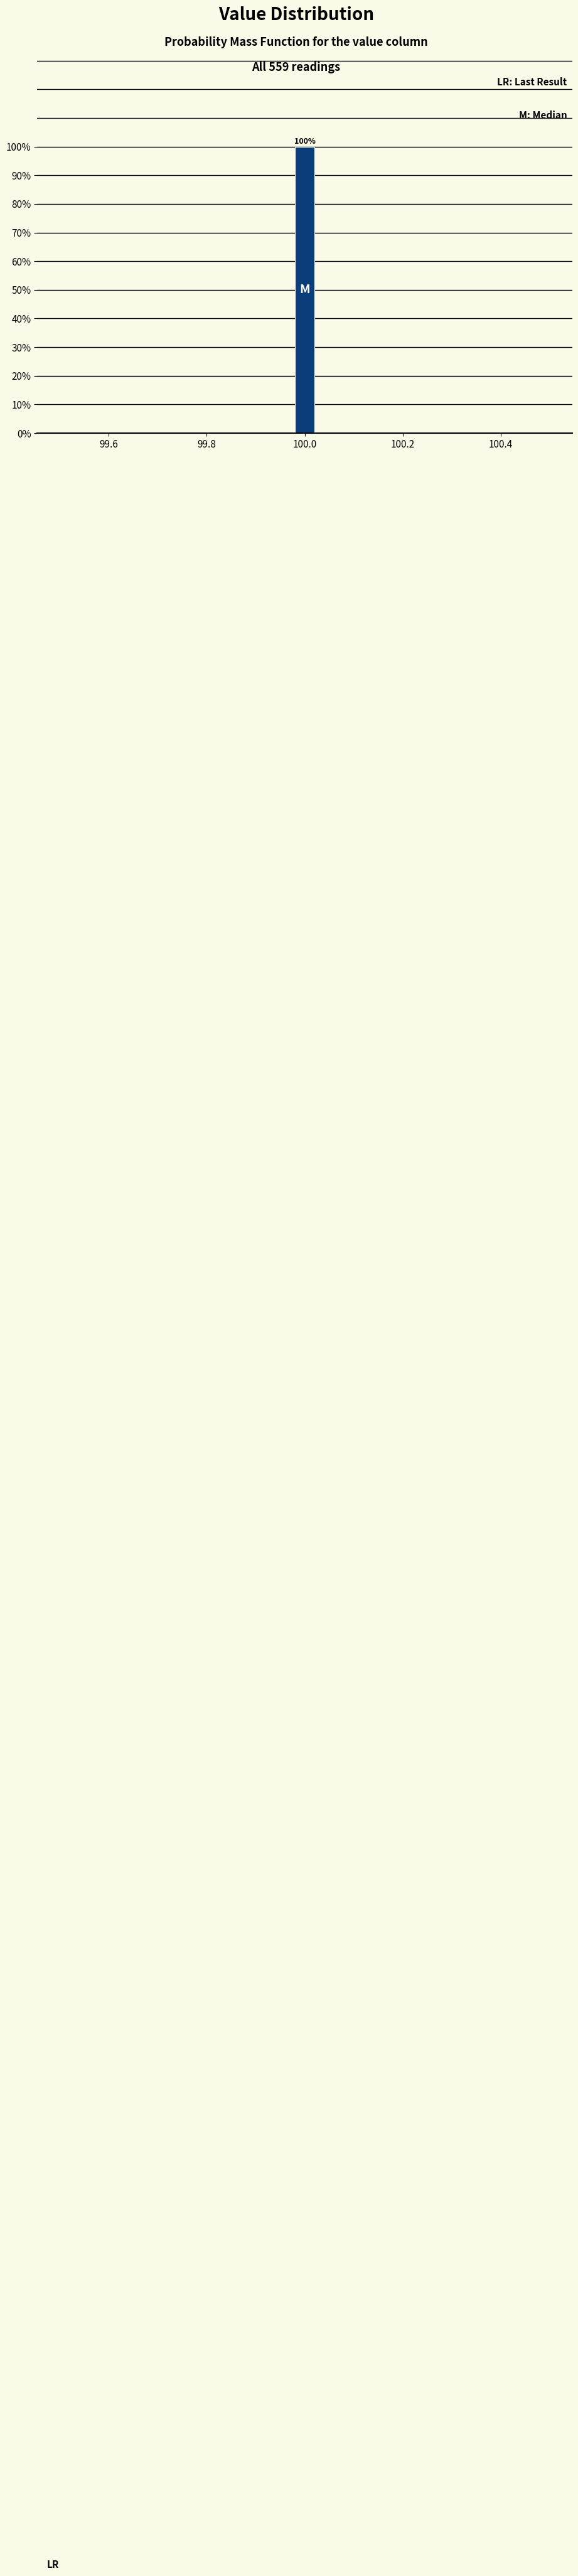

Read against the x-axis, roughly where is the centre of the tallest bar?

100.00